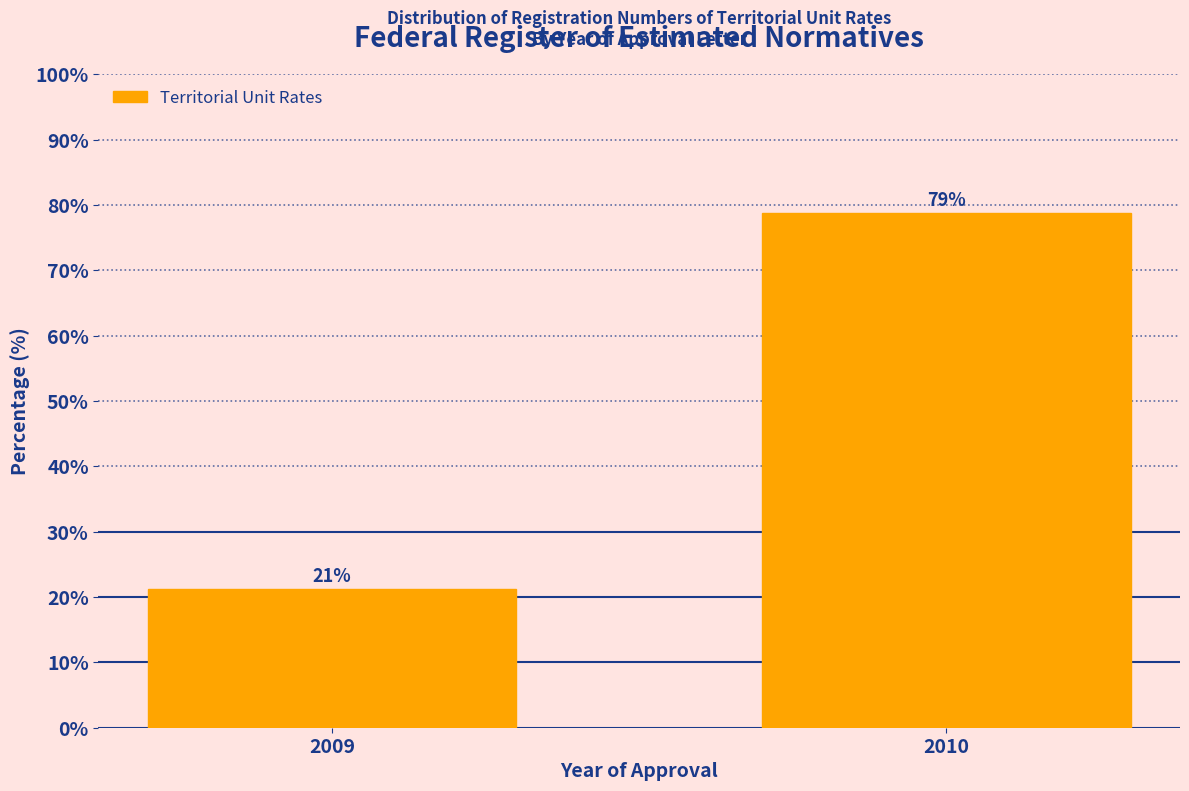

What value does the data have at 2009?

21.2